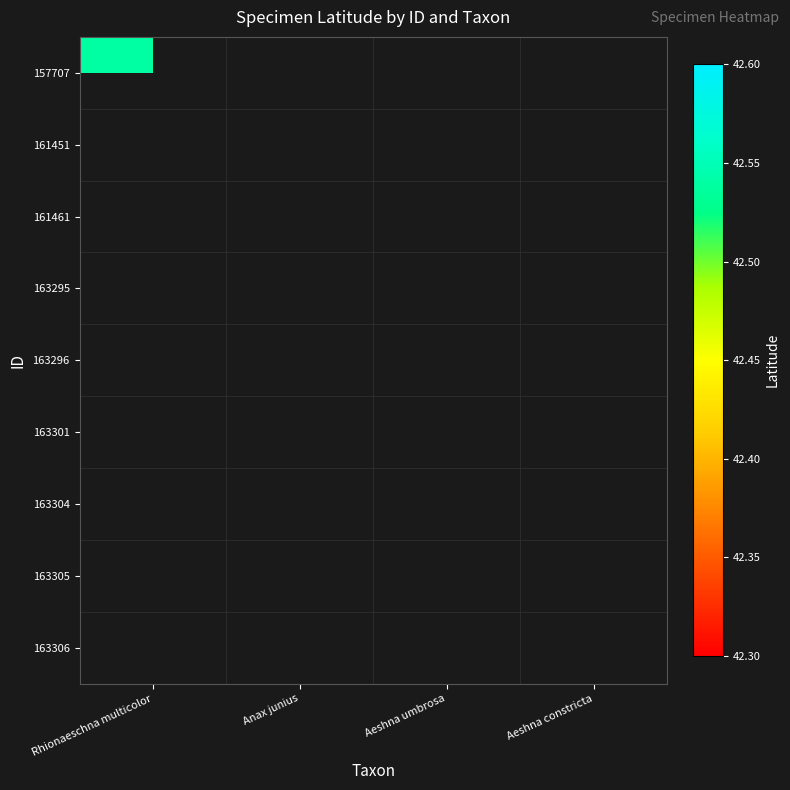

How many categories are shown in the chart?

4